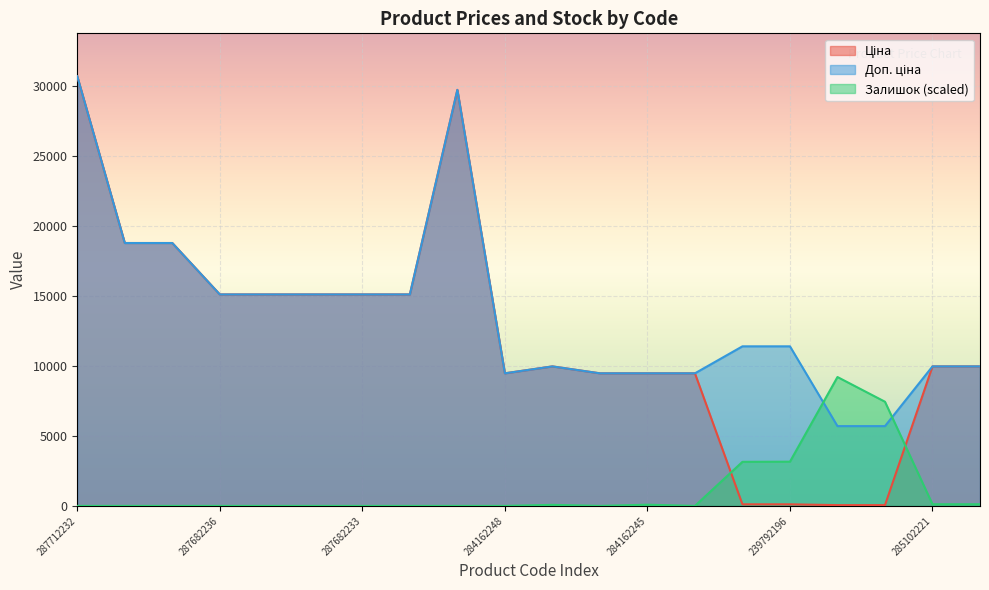

What is the spread (max minus min) of values at 287682236?

15120.0